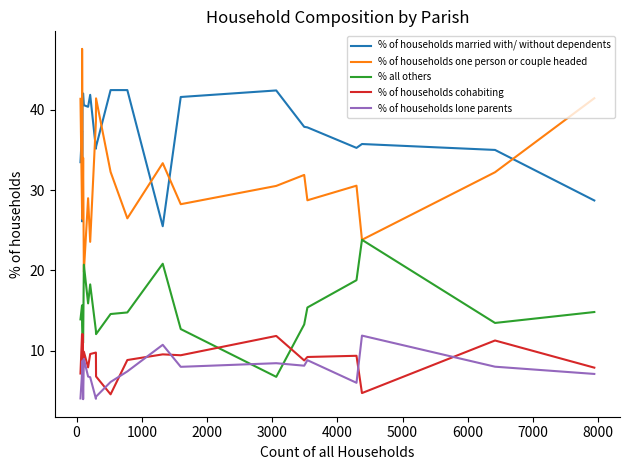

What is the lowest value of the % of households lone parents series?

4.0